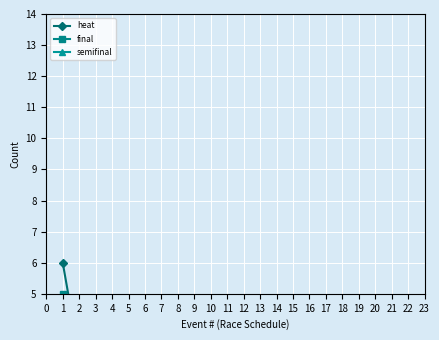

Which series has the largest range (max minus min)?

heat